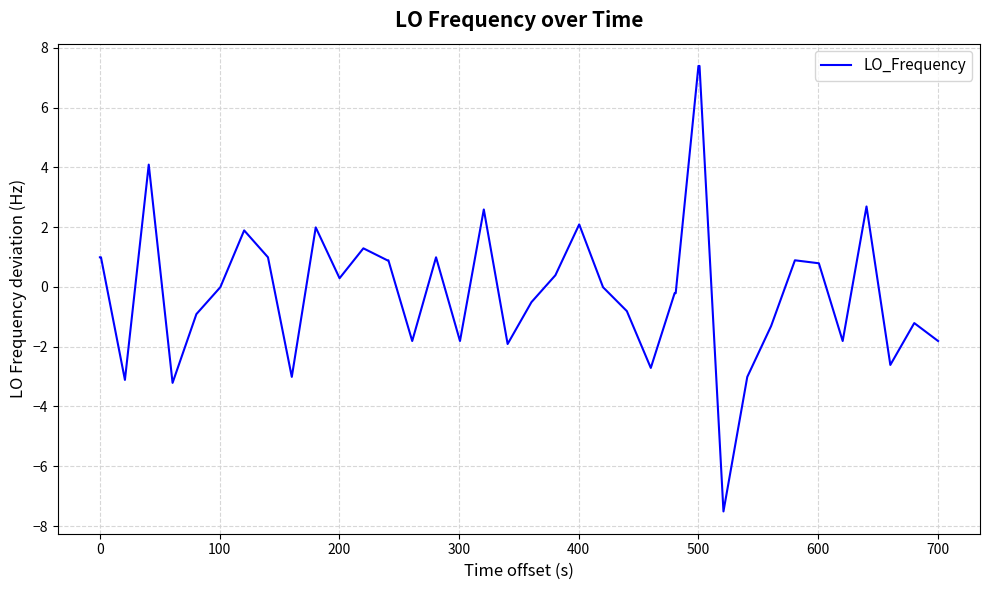

What is the minimum value shown in the chart?

-7.5